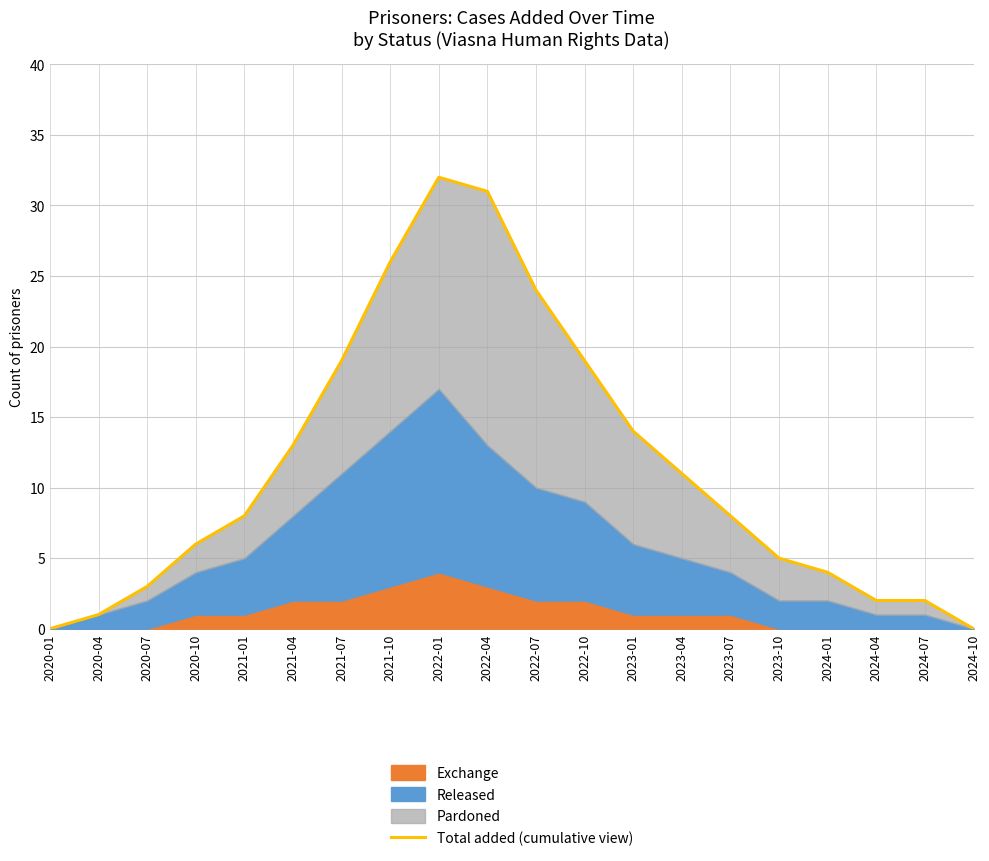

Reading right to left, extract all data points from this chart.

2024-10=0	2024-07=2	2024-04=2	2024-01=4	2023-10=5	2023-07=8	2023-04=11	2023-01=14	2022-10=19	2022-07=24	2022-04=31	2022-01=32	2021-10=26	2021-07=19	2021-04=13	2021-01=8	2020-10=6	2020-07=3	2020-04=1	2020-01=0